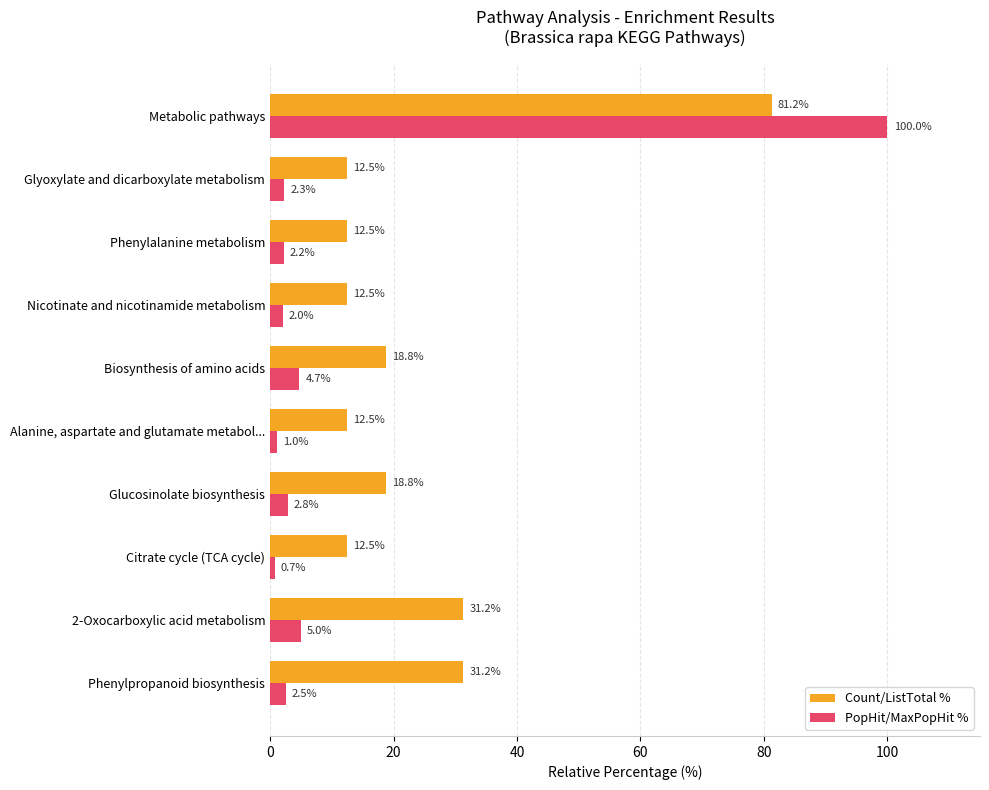

What is the greatest value displayed?

100.0